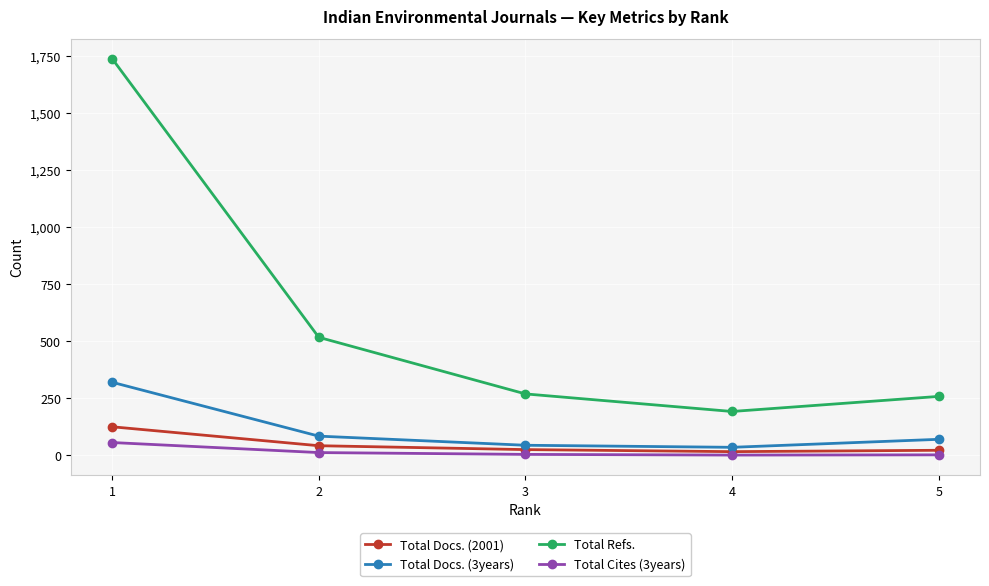

What is the value of the Total Docs. (2001) point at the 2nd from the left?

41